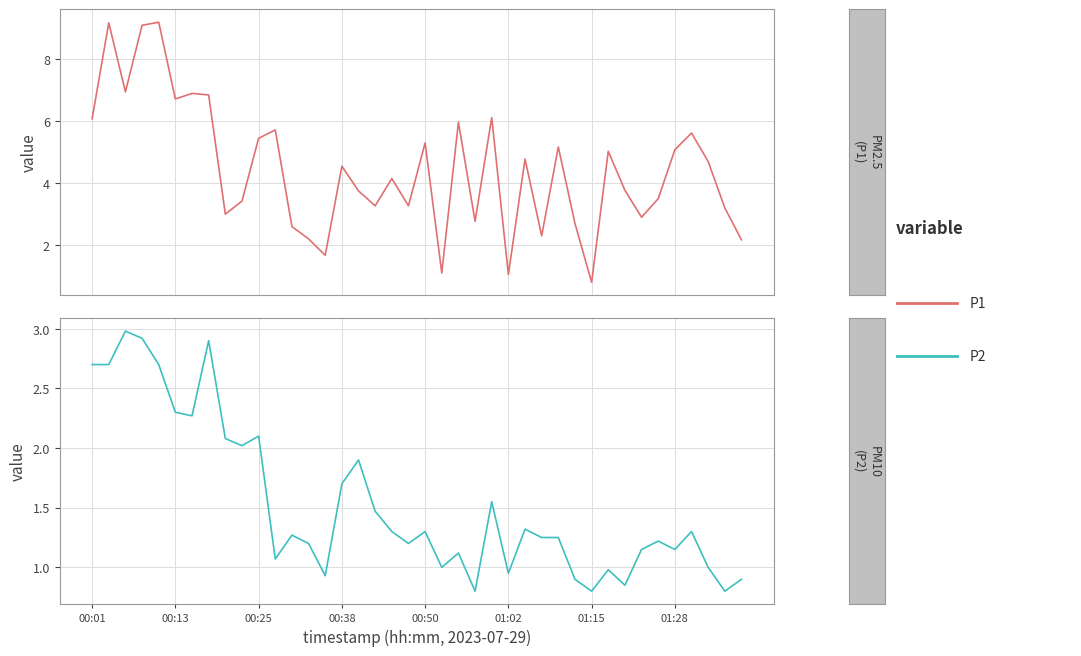

What is the value of the P1 point at the 39th from the left?

3.2